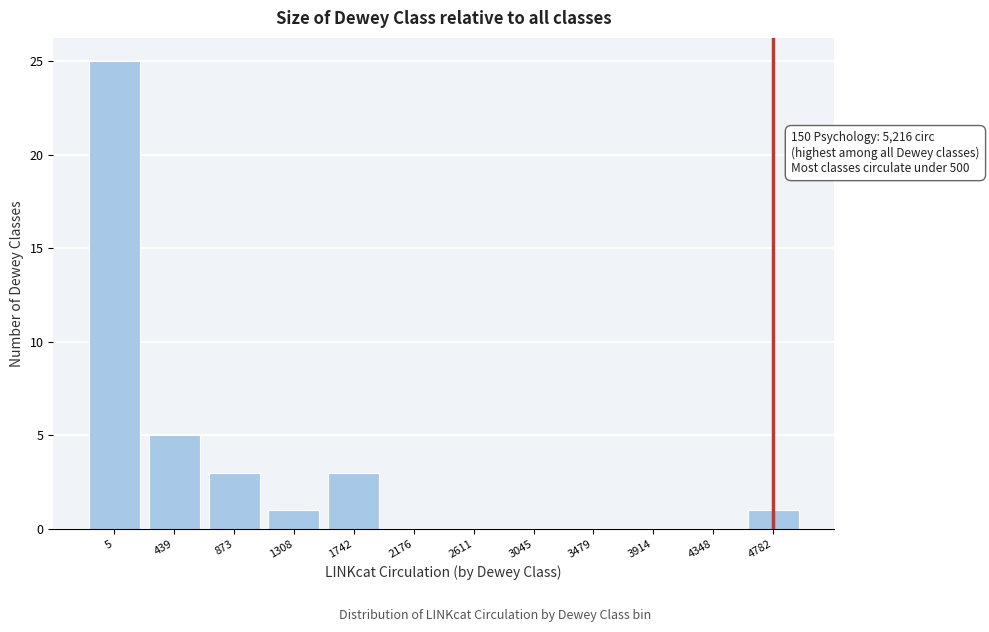

Reading left to right, what are all the values shown in this chart?

5=25	439=5	873=3	1308=1	1742=3	2176=0	2611=0	3045=0	3479=0	3914=0	4348=0	4782=1